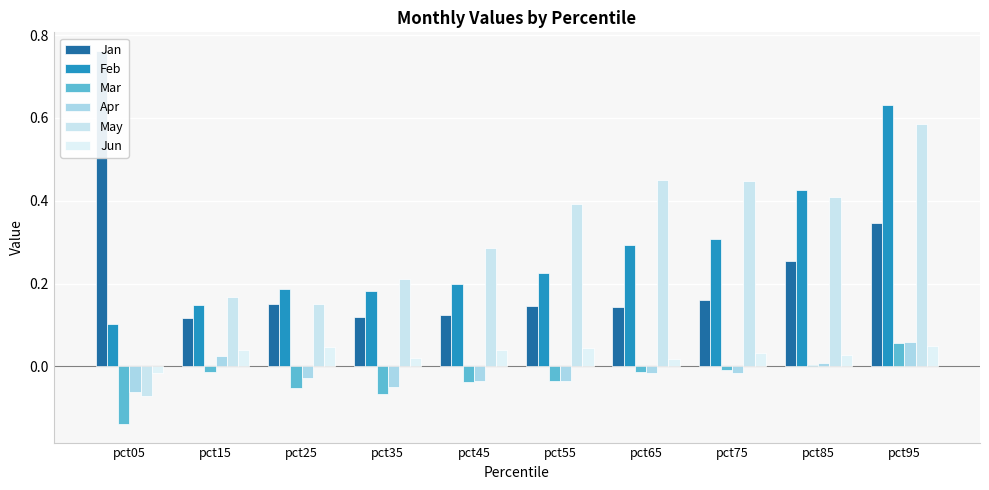

At which label does Feb reach its minimum?

pct05